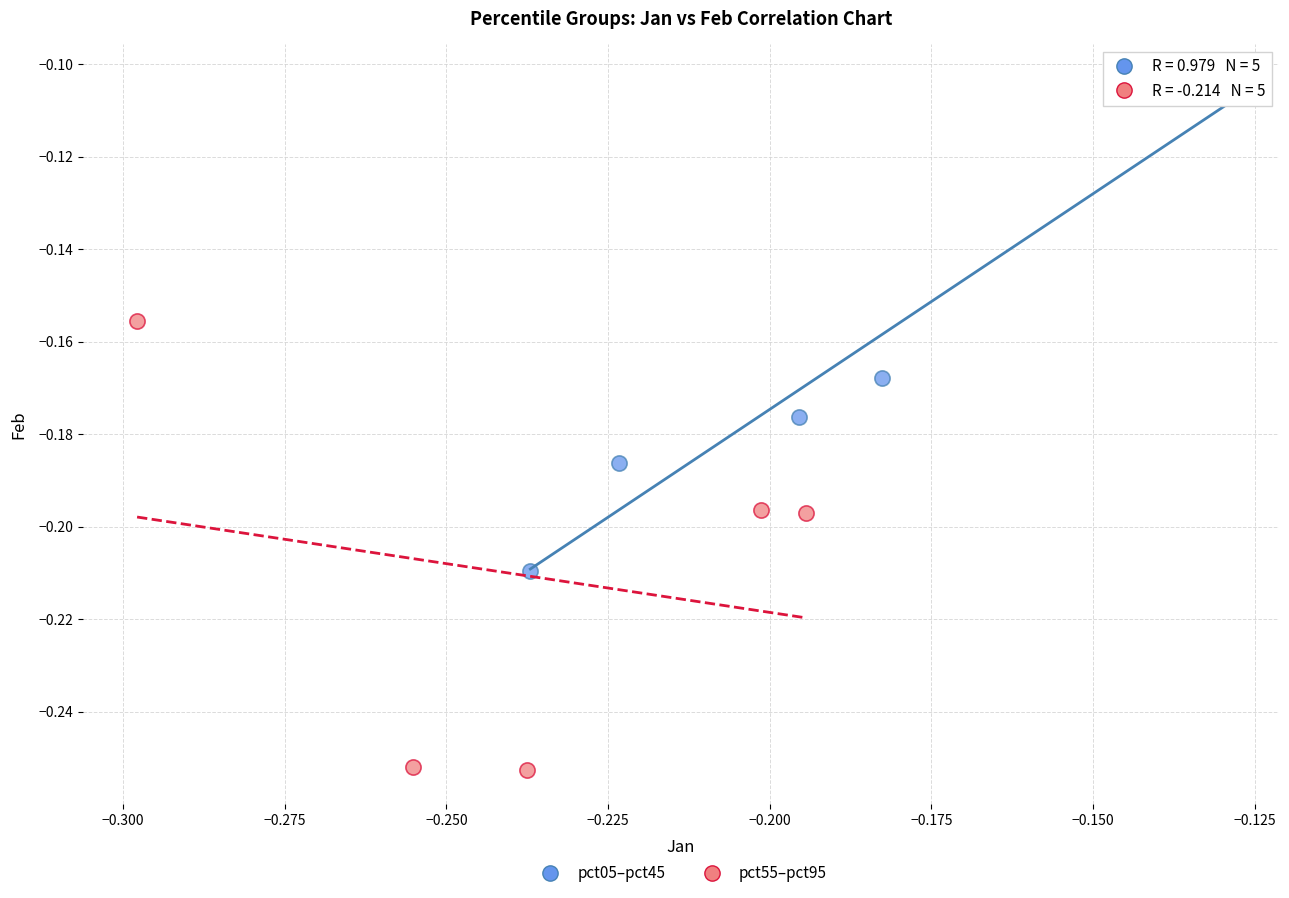

What are all the series names shown in the legend?

pct05–pct45, pct55–pct95